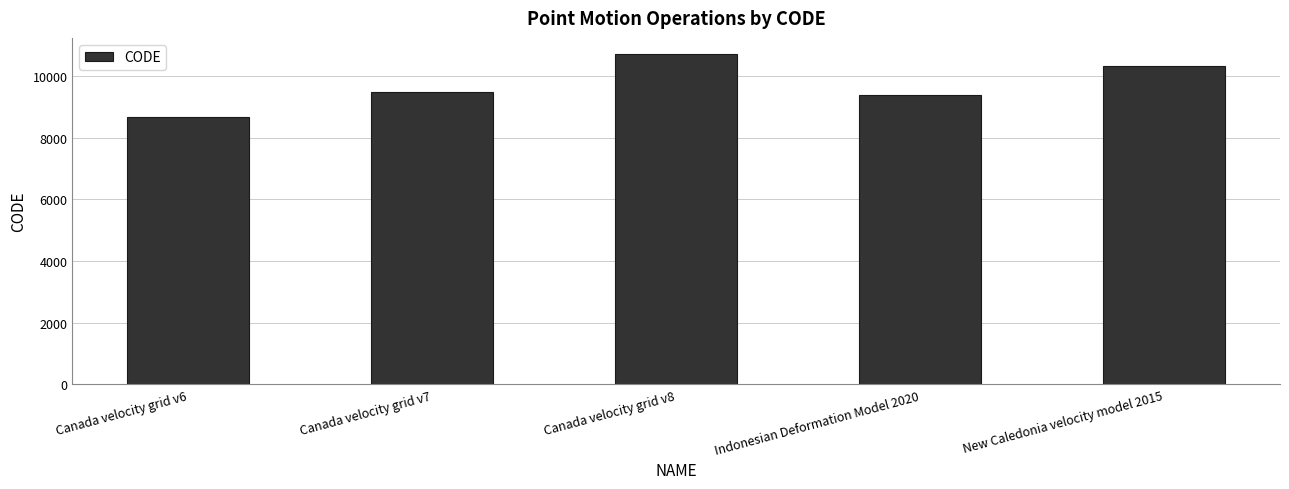

Between Indonesian Deformation Model 2020 and Canada velocity grid v6, which is larger?

Indonesian Deformation Model 2020